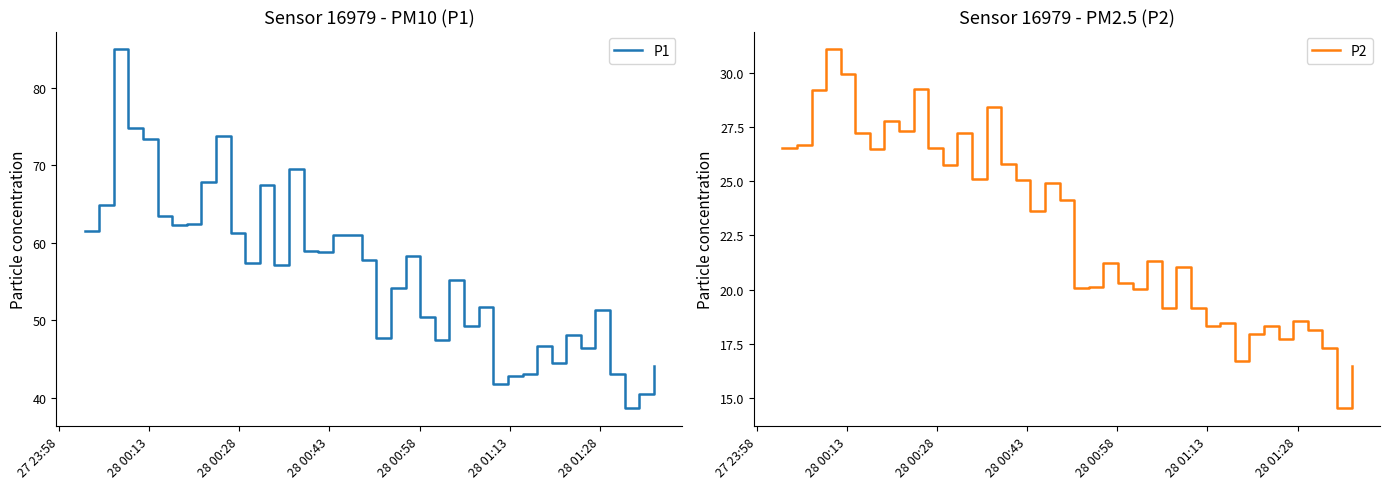

What are all the series names shown in the legend?

P1, P2